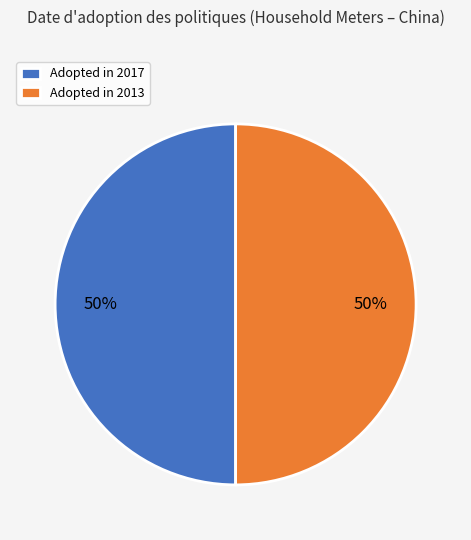

To the nearest percent, what percentage of the pie is Adopted in 2017?

50%